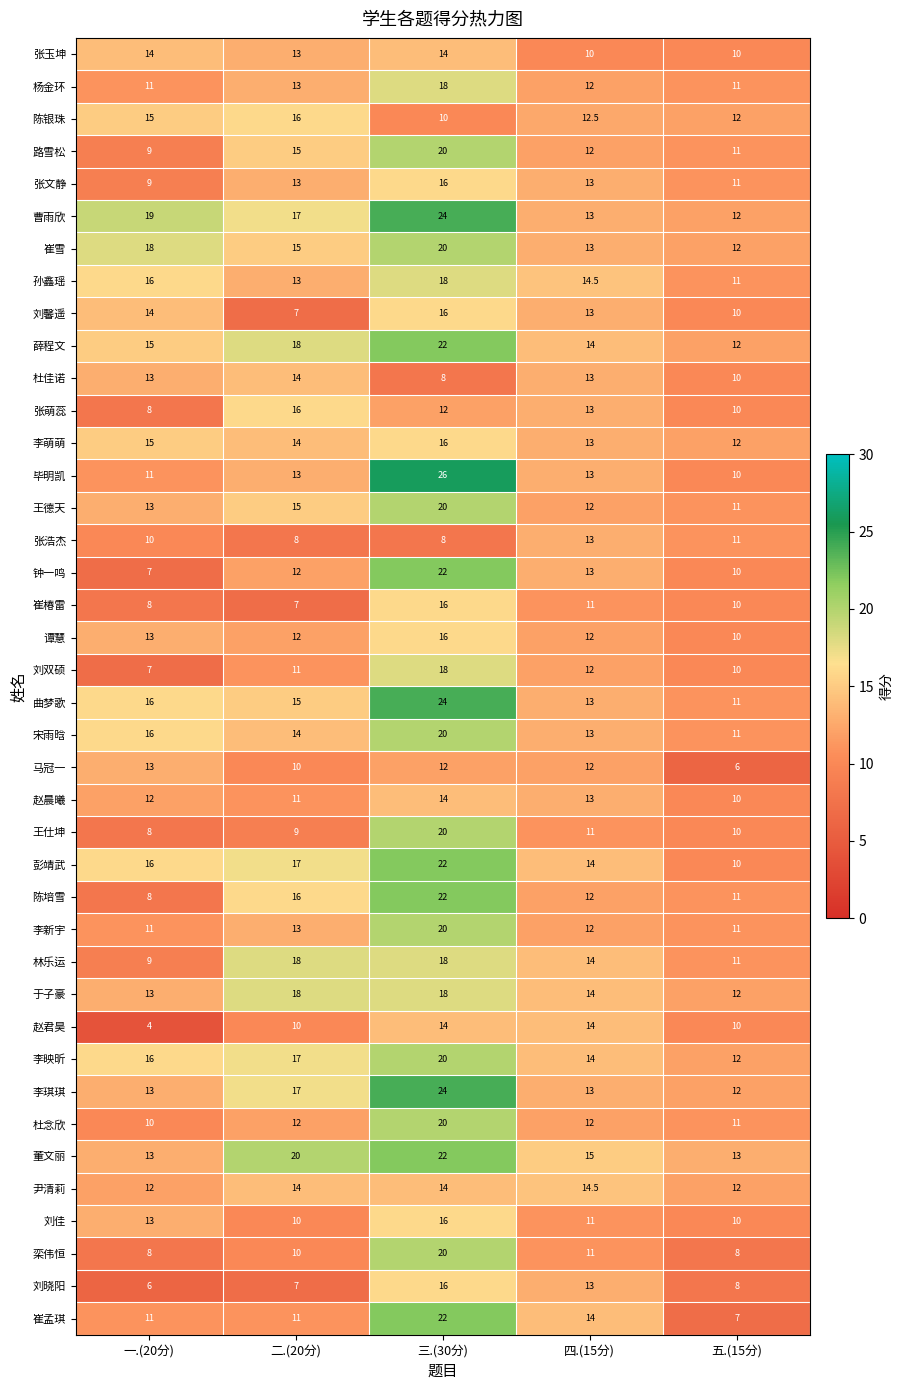

What is the minimum value for 陈银珠?

10.0